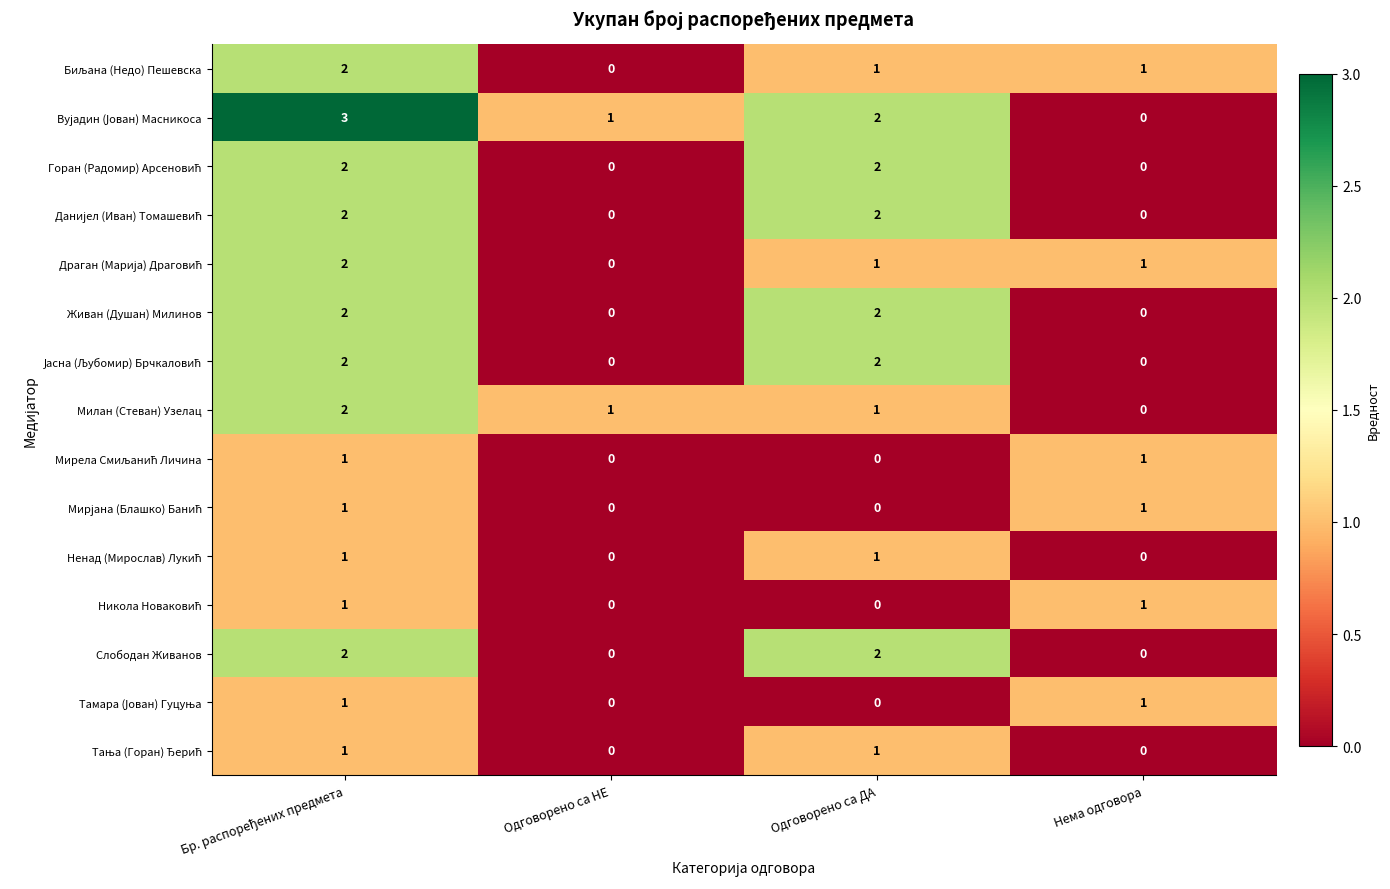

What is the maximum value shown in the chart?

3